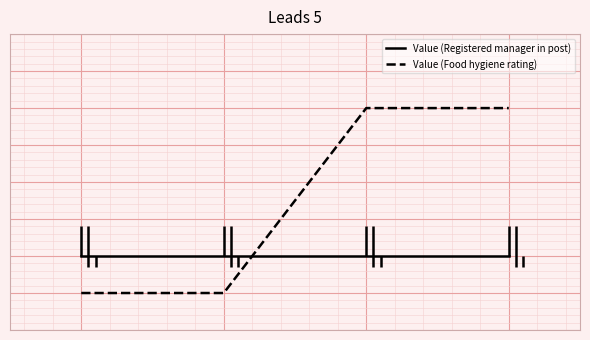

Which series has the largest range (max minus min)?

Value (Food hygiene rating)